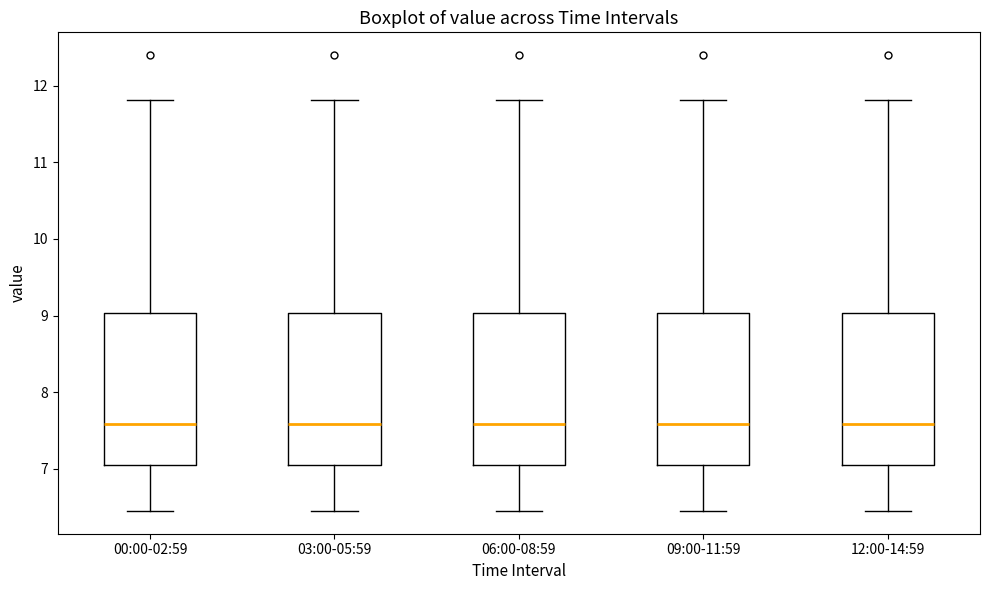

Reading left to right, transcribe this box plot: for each box, give where its median line is, the range the box spans, and where its two whiskers end, as read against the y-axis. The values are not printed on the chart, so give them approximately, as read against the axis.

00:00-02:59: median 7.6, box 7.0 to 9.0, whiskers 6.5 to 11.8
03:00-05:59: median 7.6, box 7.0 to 9.0, whiskers 6.5 to 11.8
06:00-08:59: median 7.6, box 7.0 to 9.0, whiskers 6.5 to 11.8
09:00-11:59: median 7.6, box 7.0 to 9.0, whiskers 6.5 to 11.8
12:00-14:59: median 7.6, box 7.0 to 9.0, whiskers 6.5 to 11.8